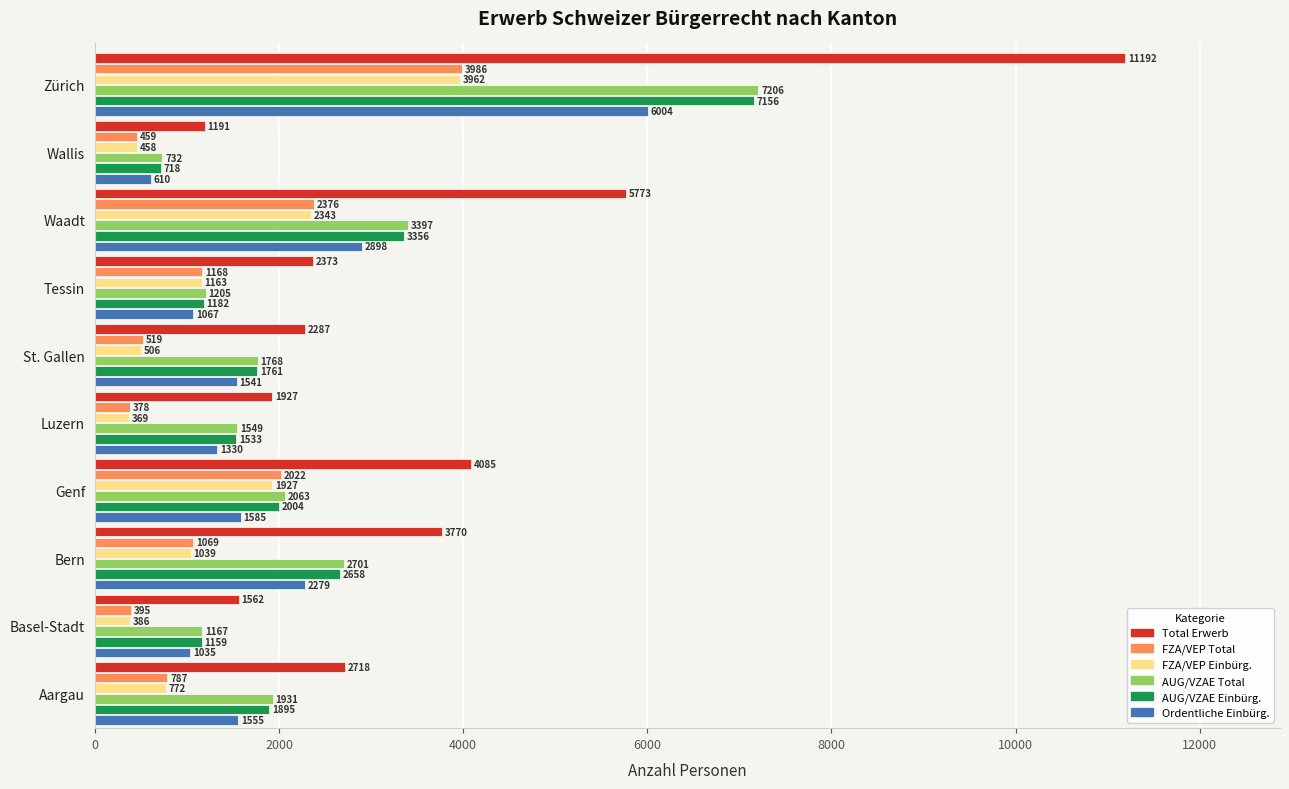

What is the average value of the FZA/VEP Total series?

1316